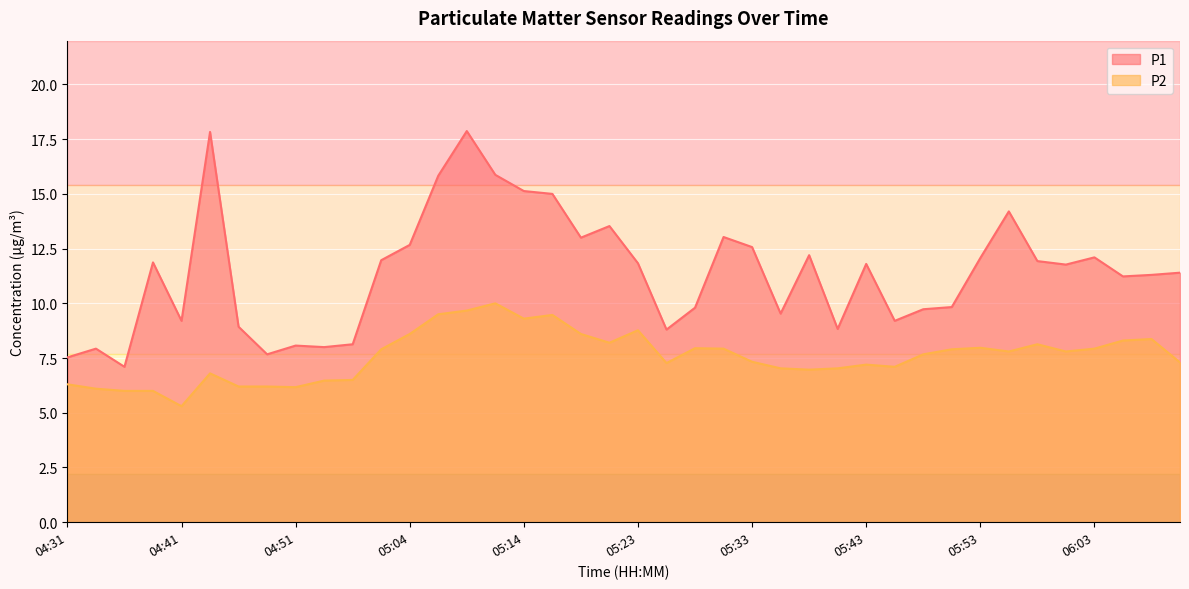

What are all the series names shown in the legend?

P1, P2